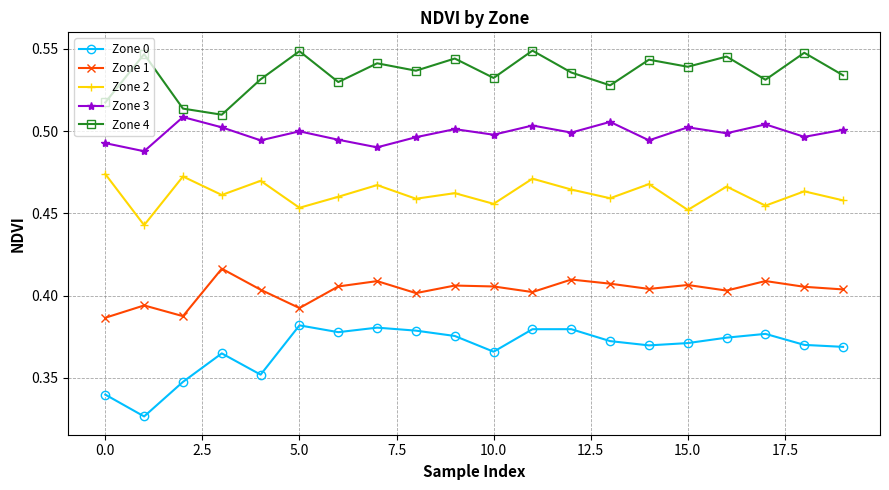

True or false: Zone 0 and Zone 3 cross at least once.

False